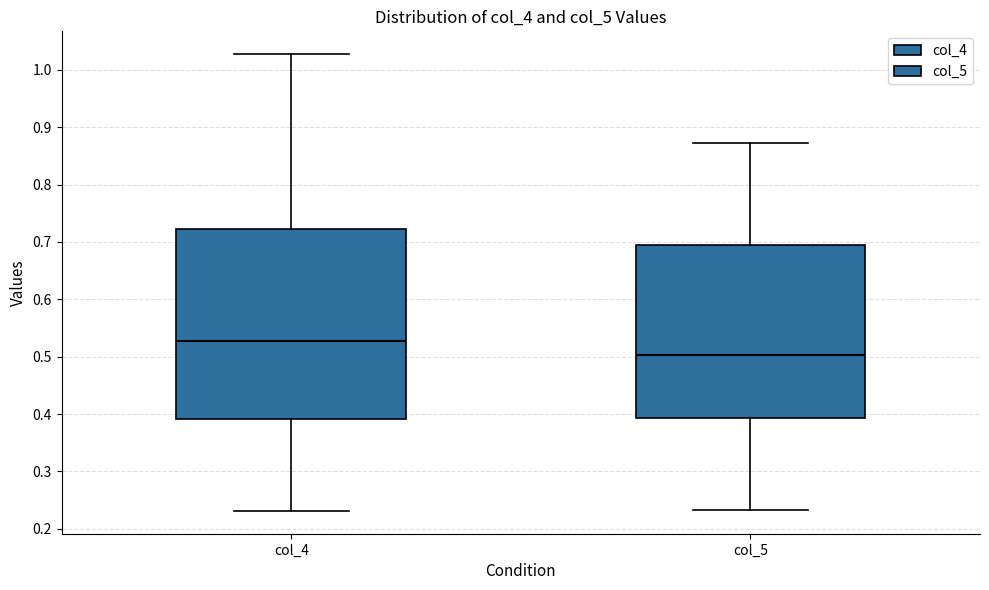

Where does the upper whisker of the box for col_4 end on the y-axis? The values are not printed on the chart, so give them approximately, as read against the axis.

1.03